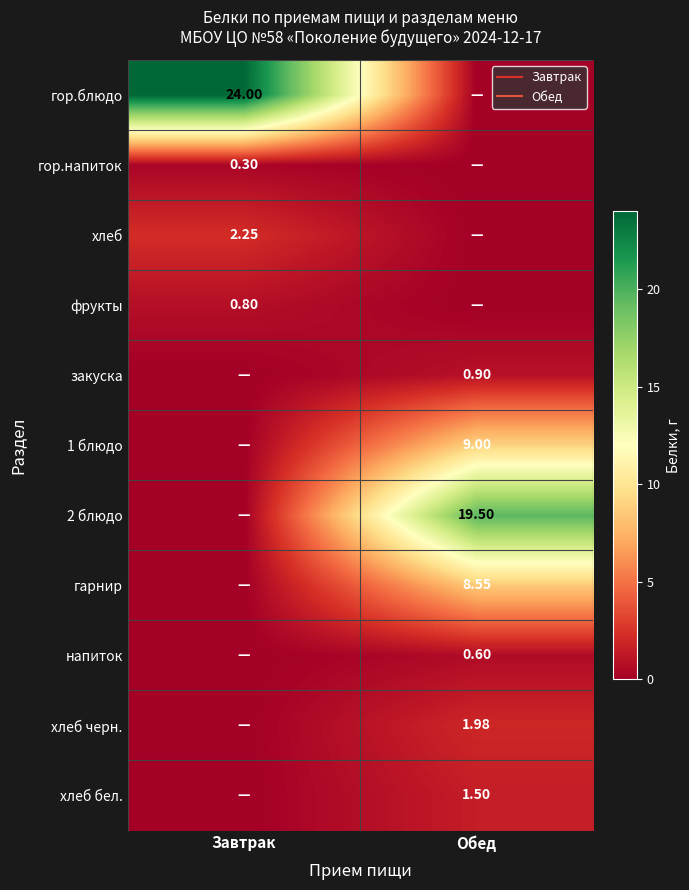

True or false: 2 блюдо has a value of 0.0 at Завтрак.

True